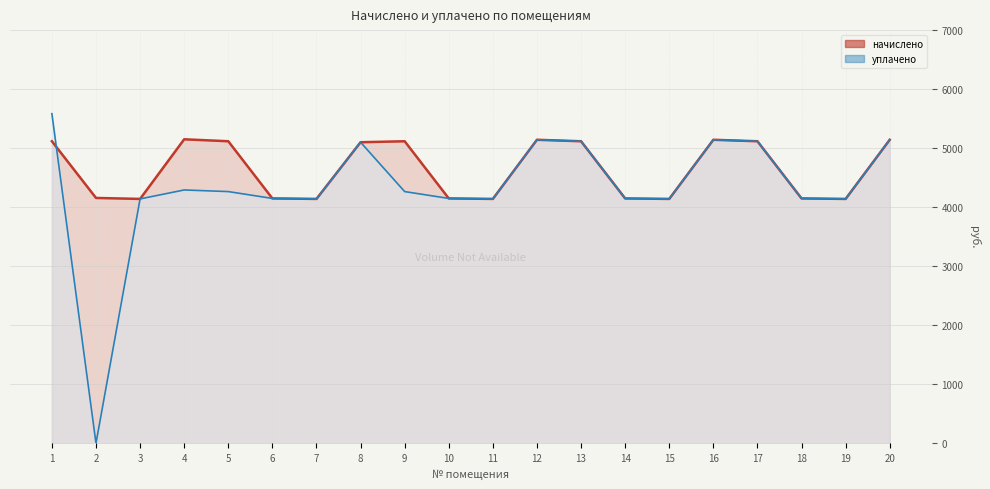

Is it true that начислено equals 5117.0 at 17?

True